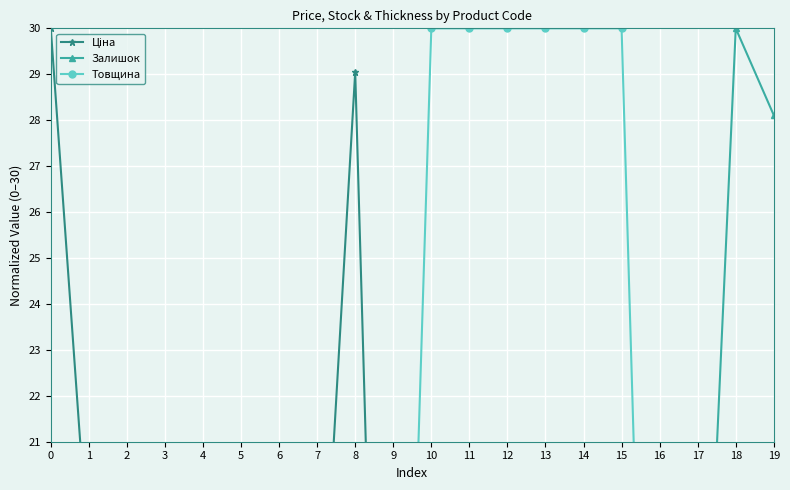

Which series has the largest range (max minus min)?

Залишок